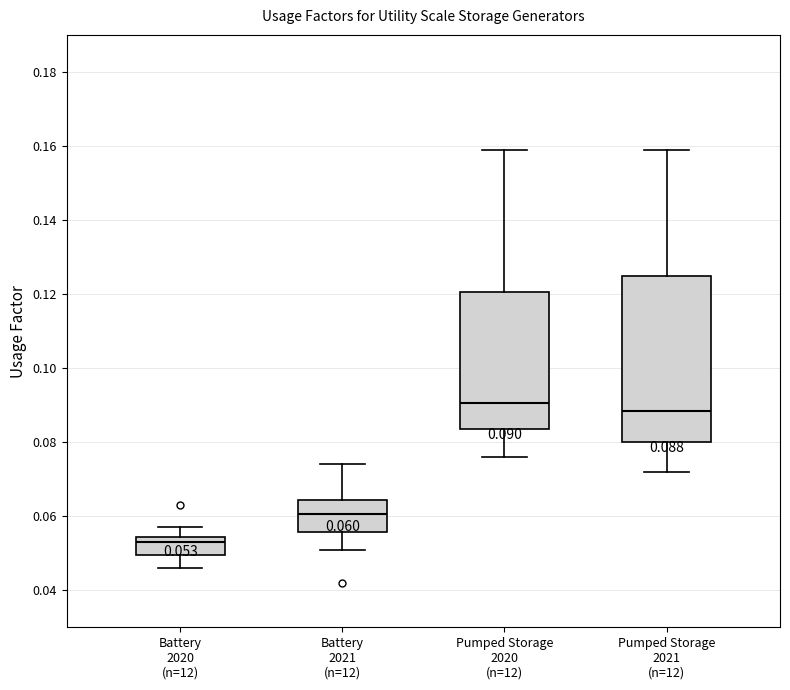

Comparing the boxes themselves (not the whiskers), which one is the tallest?

Pumped Storage 2021 (n=12)